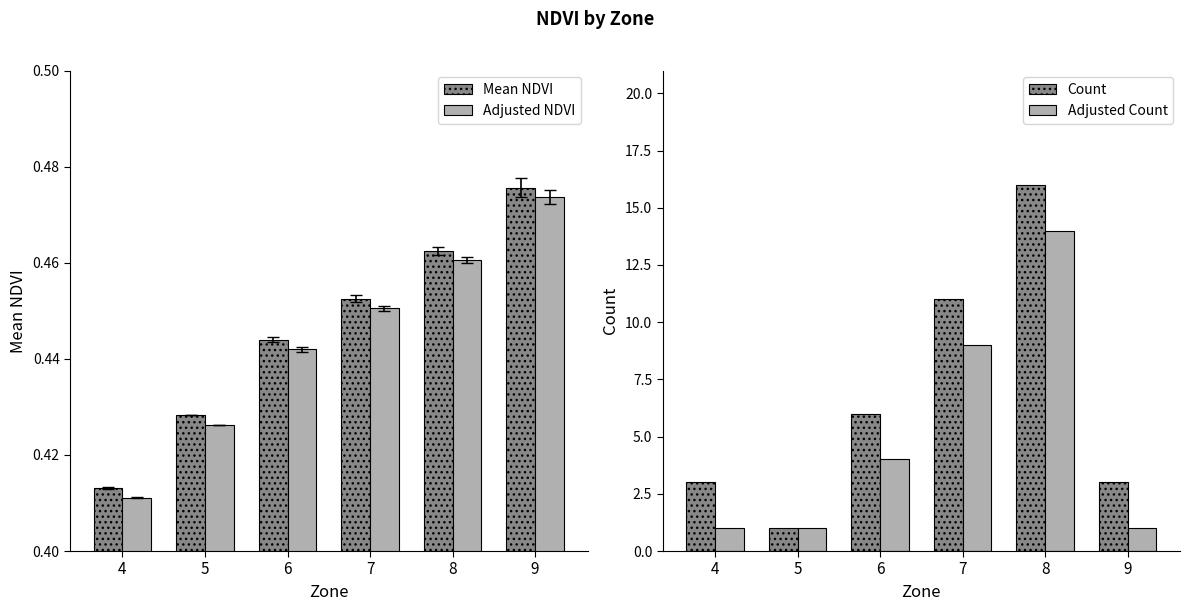

How many values in the Count series exceed 6?

2